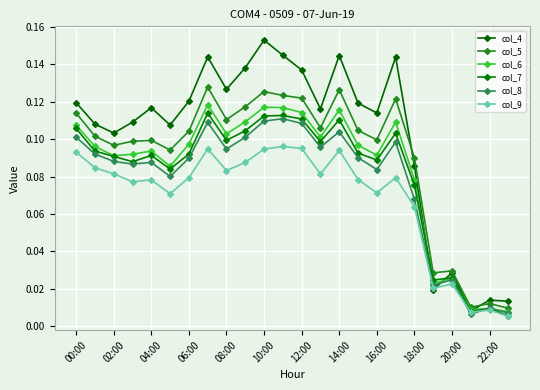

How many lines are shown in the chart?

6